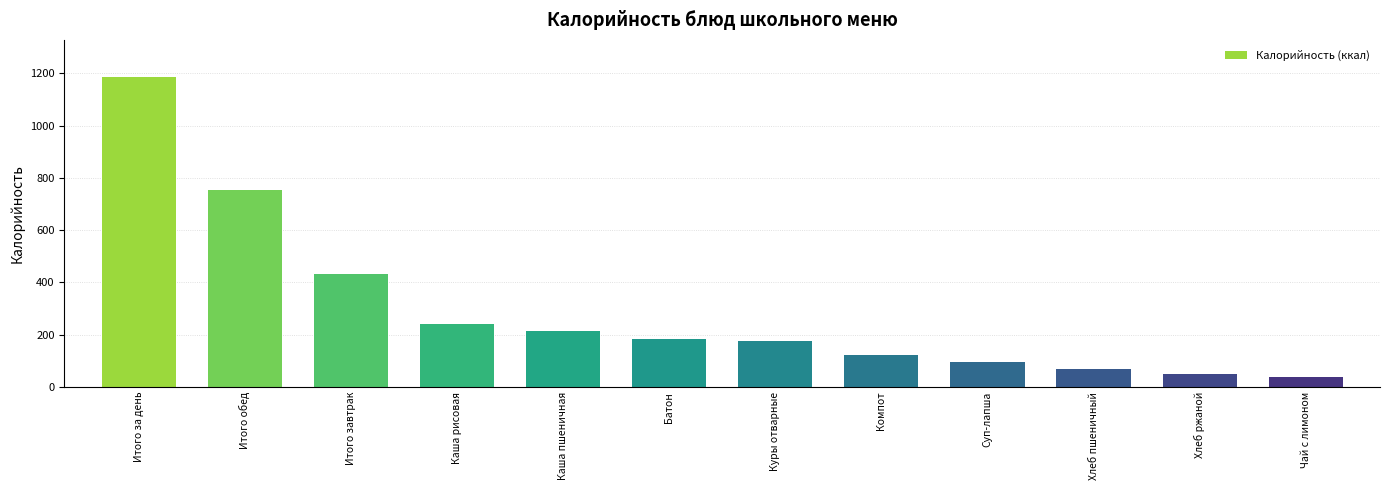

What is the ratio of the value at Батон to the value at Чай с лимоном?

5.0